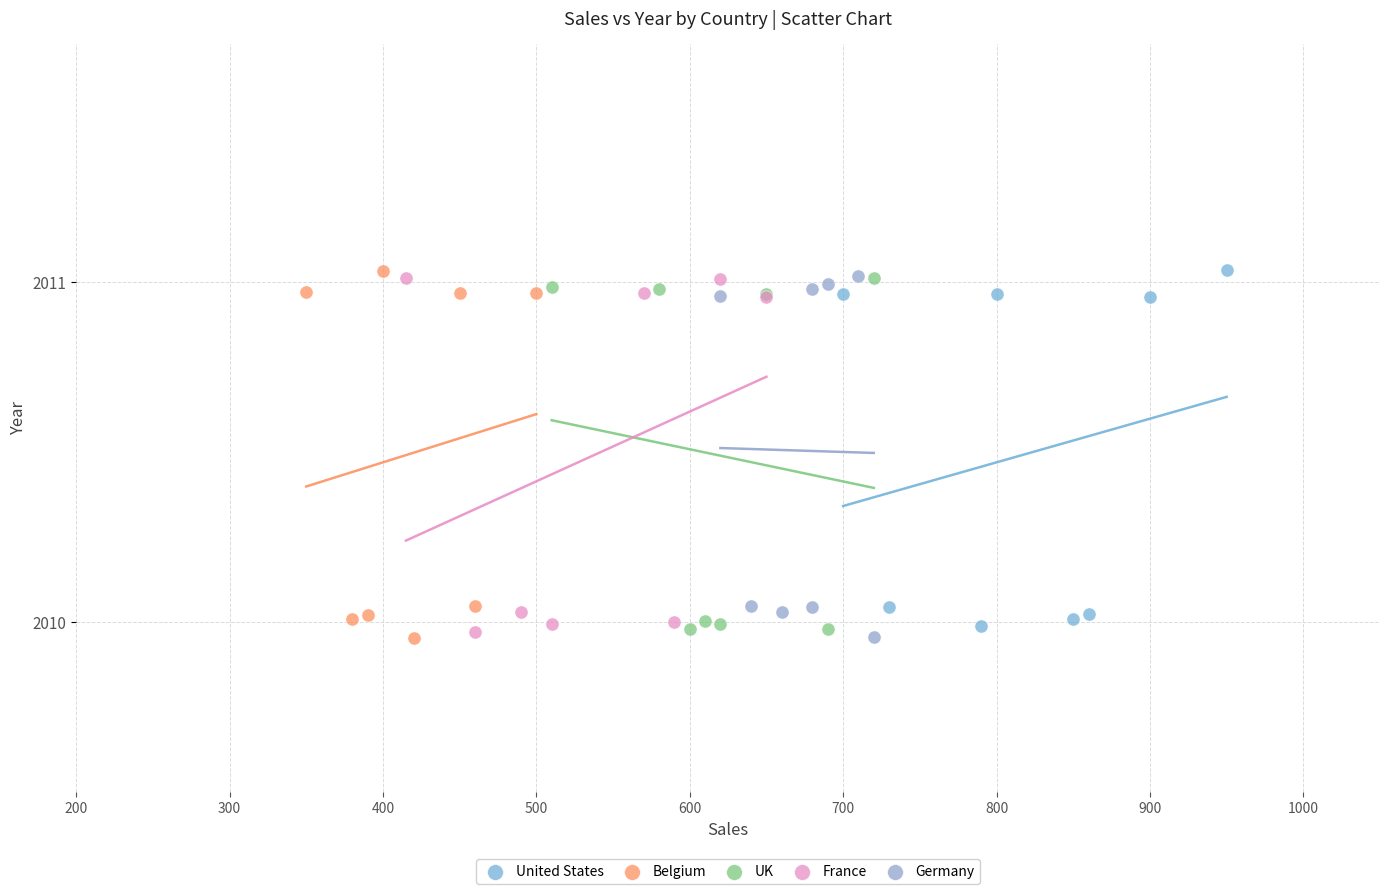

What are all the series names shown in the legend?

United States, Belgium, UK, France, Germany